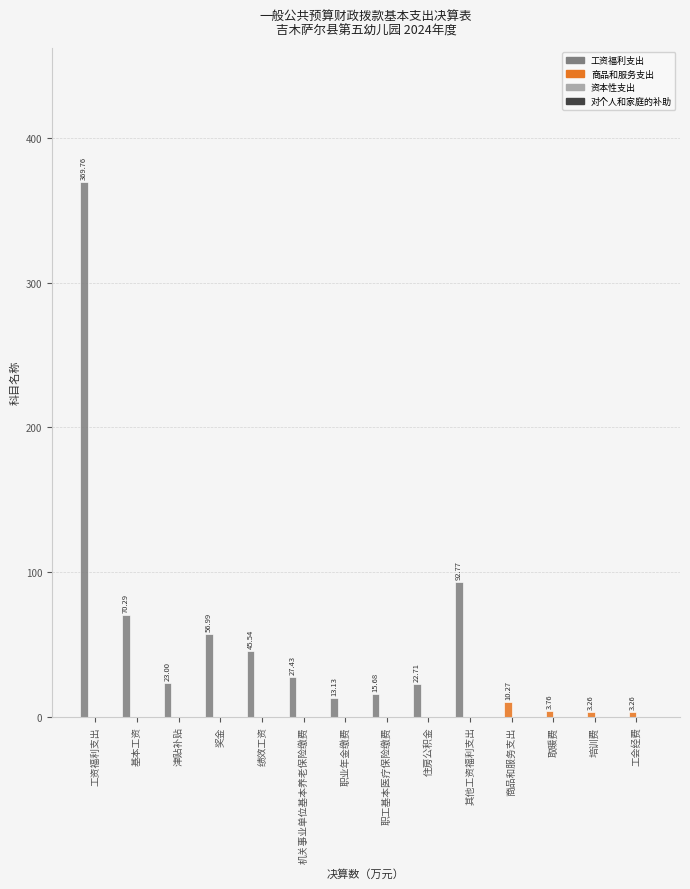

Between 基本工资 and 职工基本医疗保险缴费, which series saw the biggest shift?

工资福利支出